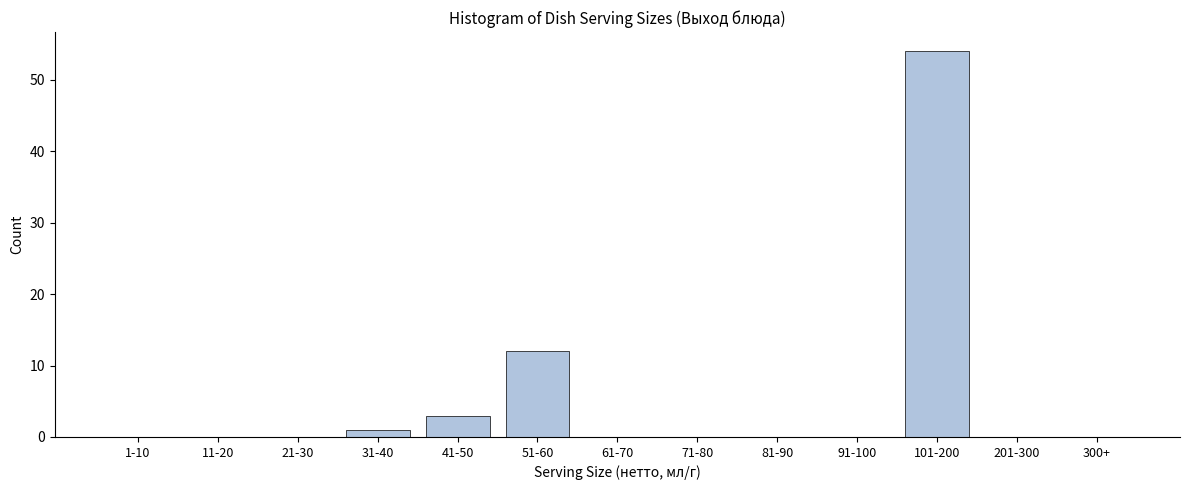

Reading right to left, list all the values displayed in this chart.

300+=0	201-300=0	101-200=54	91-100=0	81-90=0	71-80=0	61-70=0	51-60=12	41-50=3	31-40=1	21-30=0	11-20=0	1-10=0